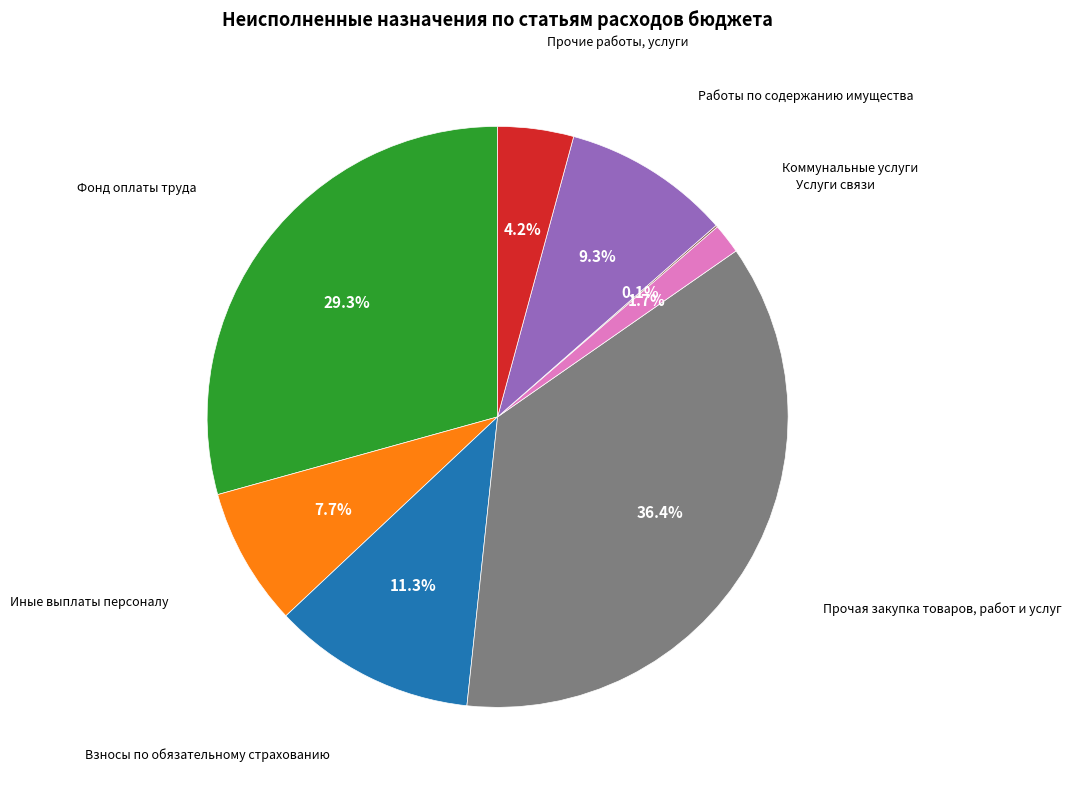

Is there a majority slice in this chart?

No